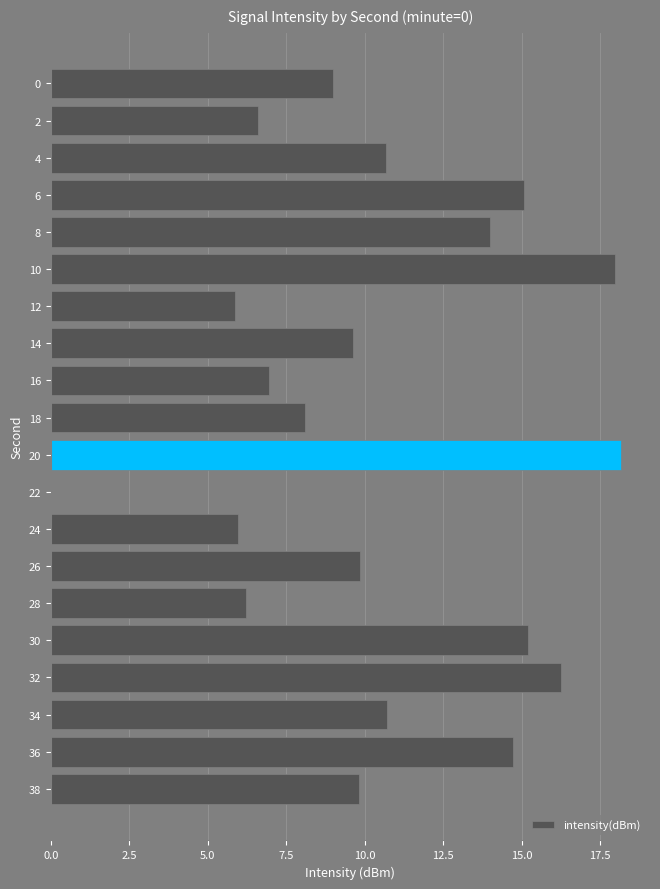

What is the sum of the values at 18 and 6?

23.2